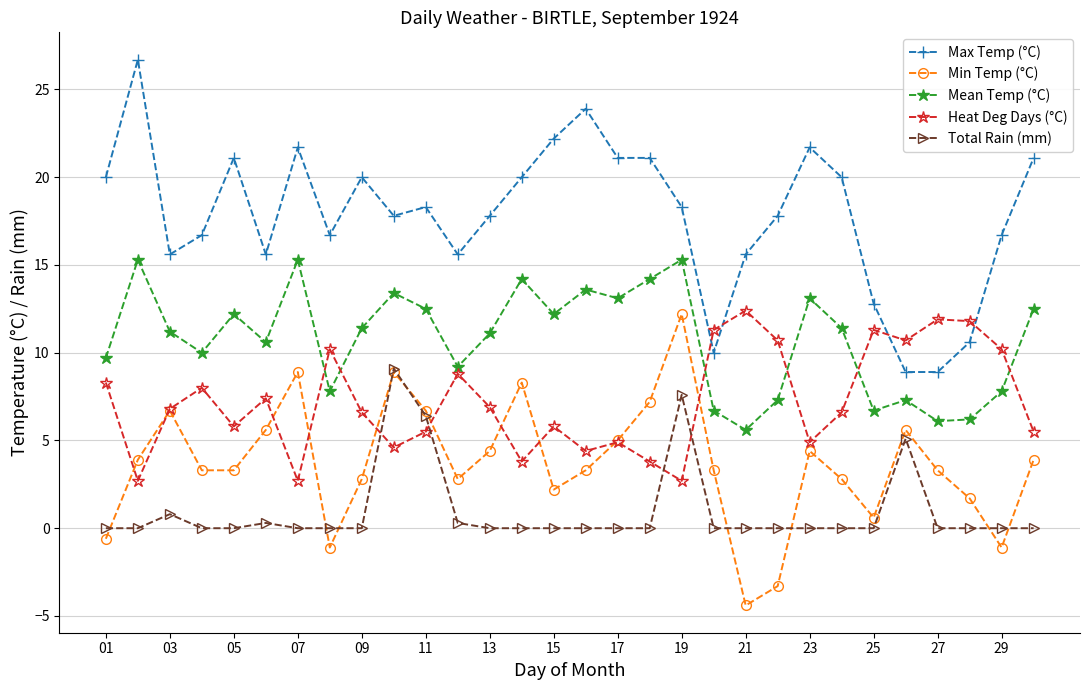

True or false: Min Temp (°C) and Mean Temp (°C) cross at least once.

False